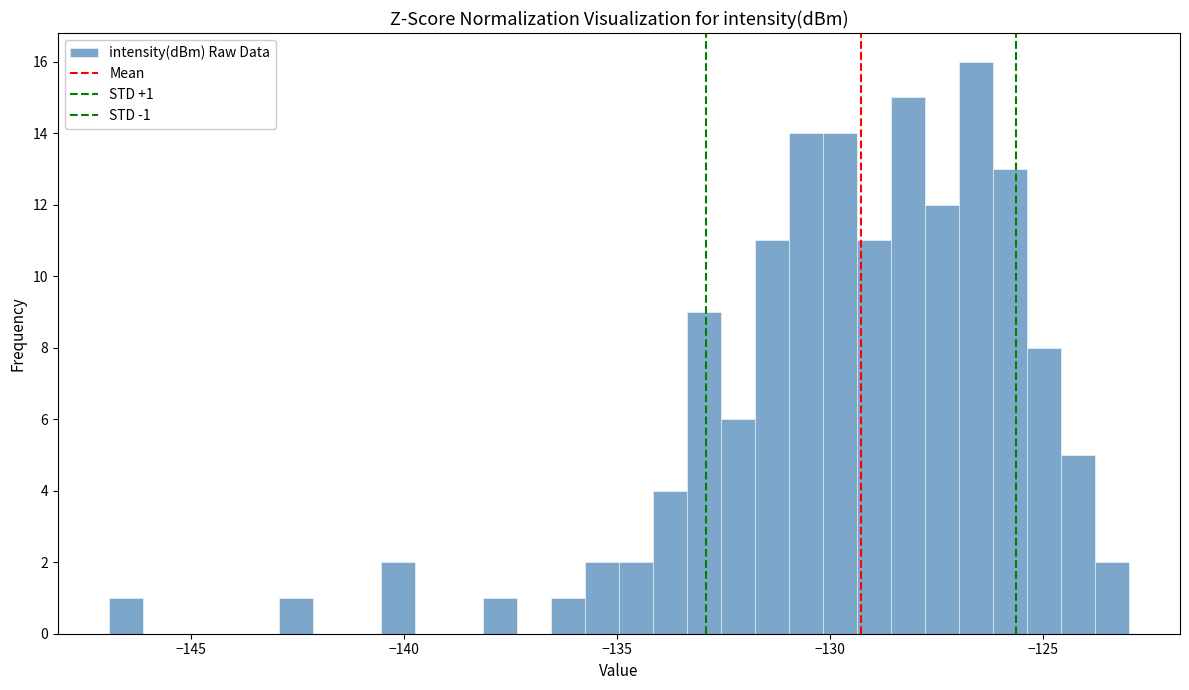

Read against the x-axis, roughly where is the centre of the tallest bar?

-126.5